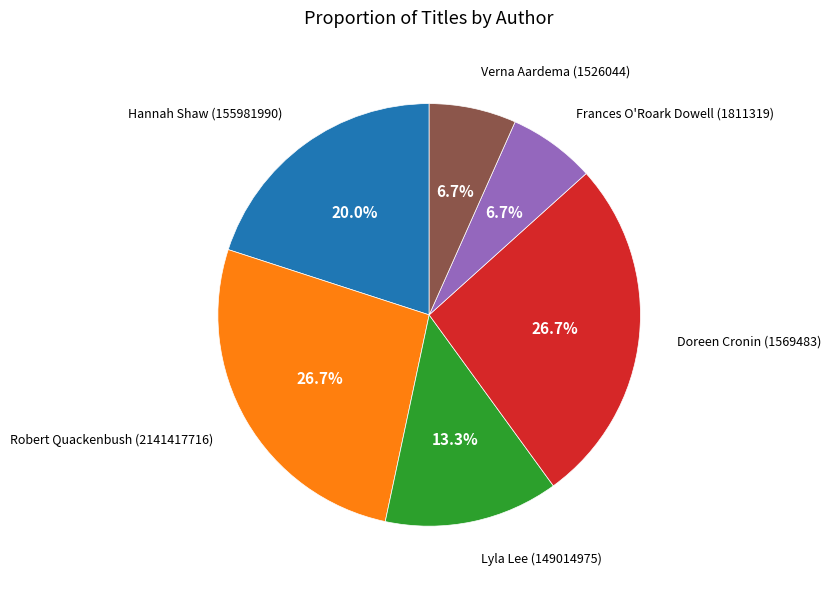

What percentage is the Hannah Shaw (155981990) slice, to the nearest percent?

20%